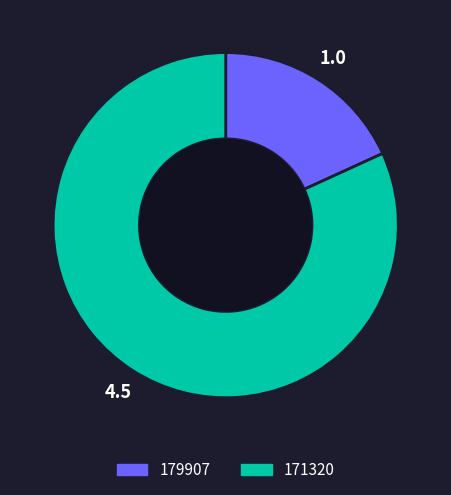

How many segments does this pie chart have?

2